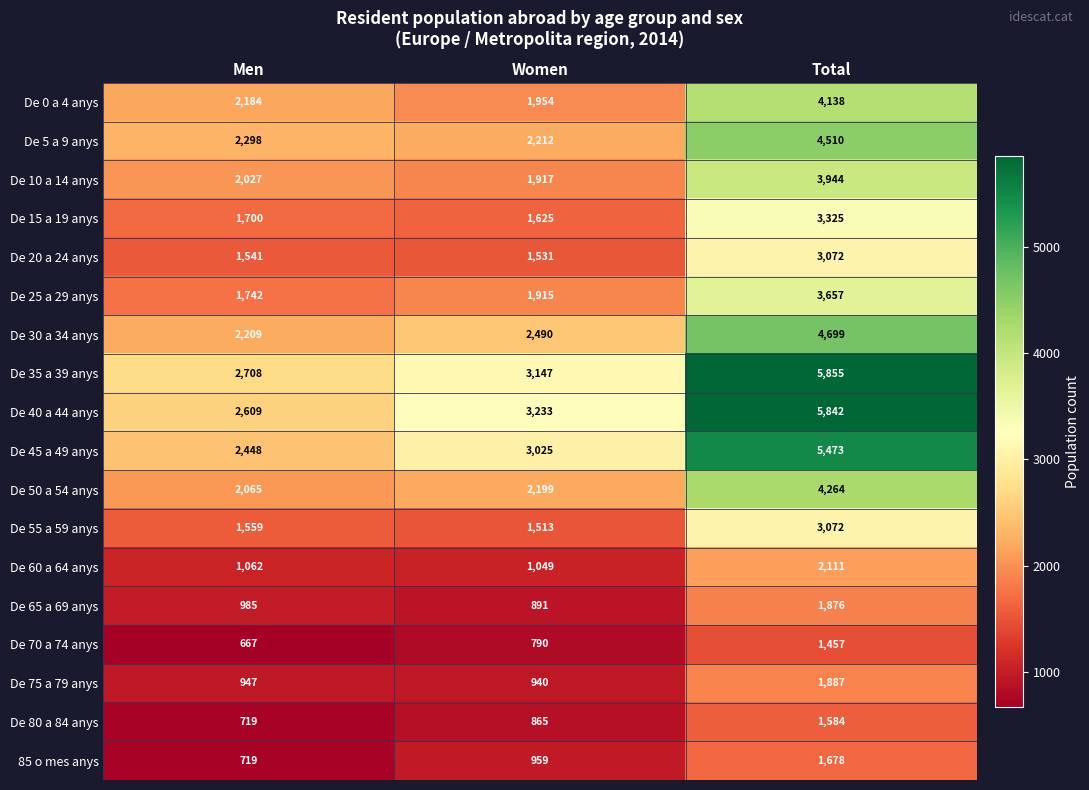

Is it true that De 80 a 84 anys equals 865 at Women?

True